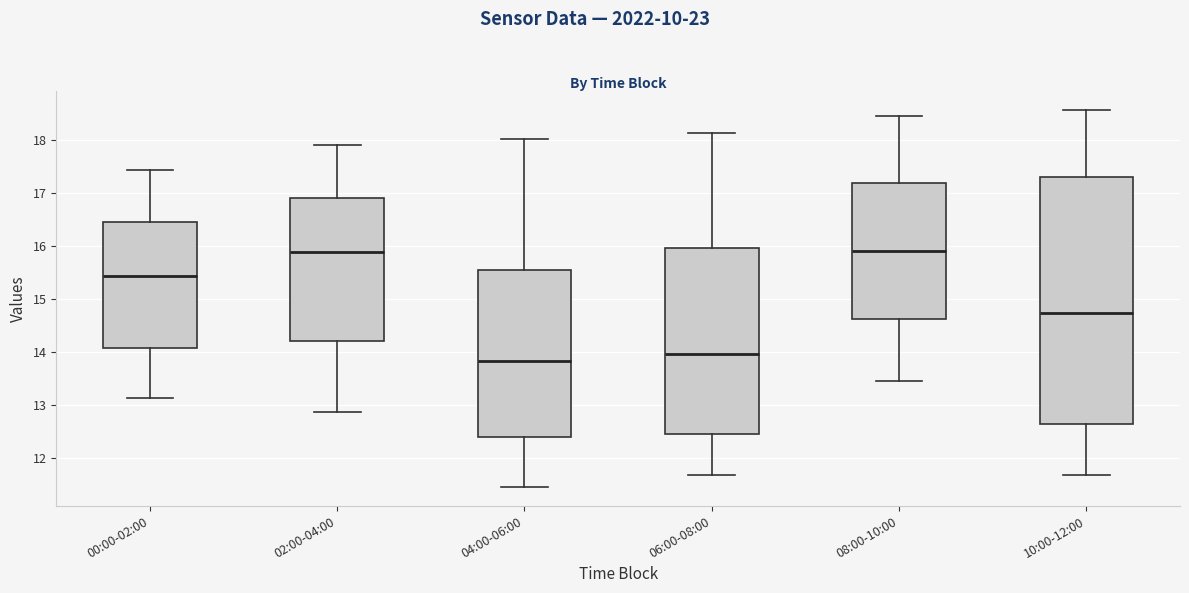

Which box's median line is the lowest?

04:00-06:00